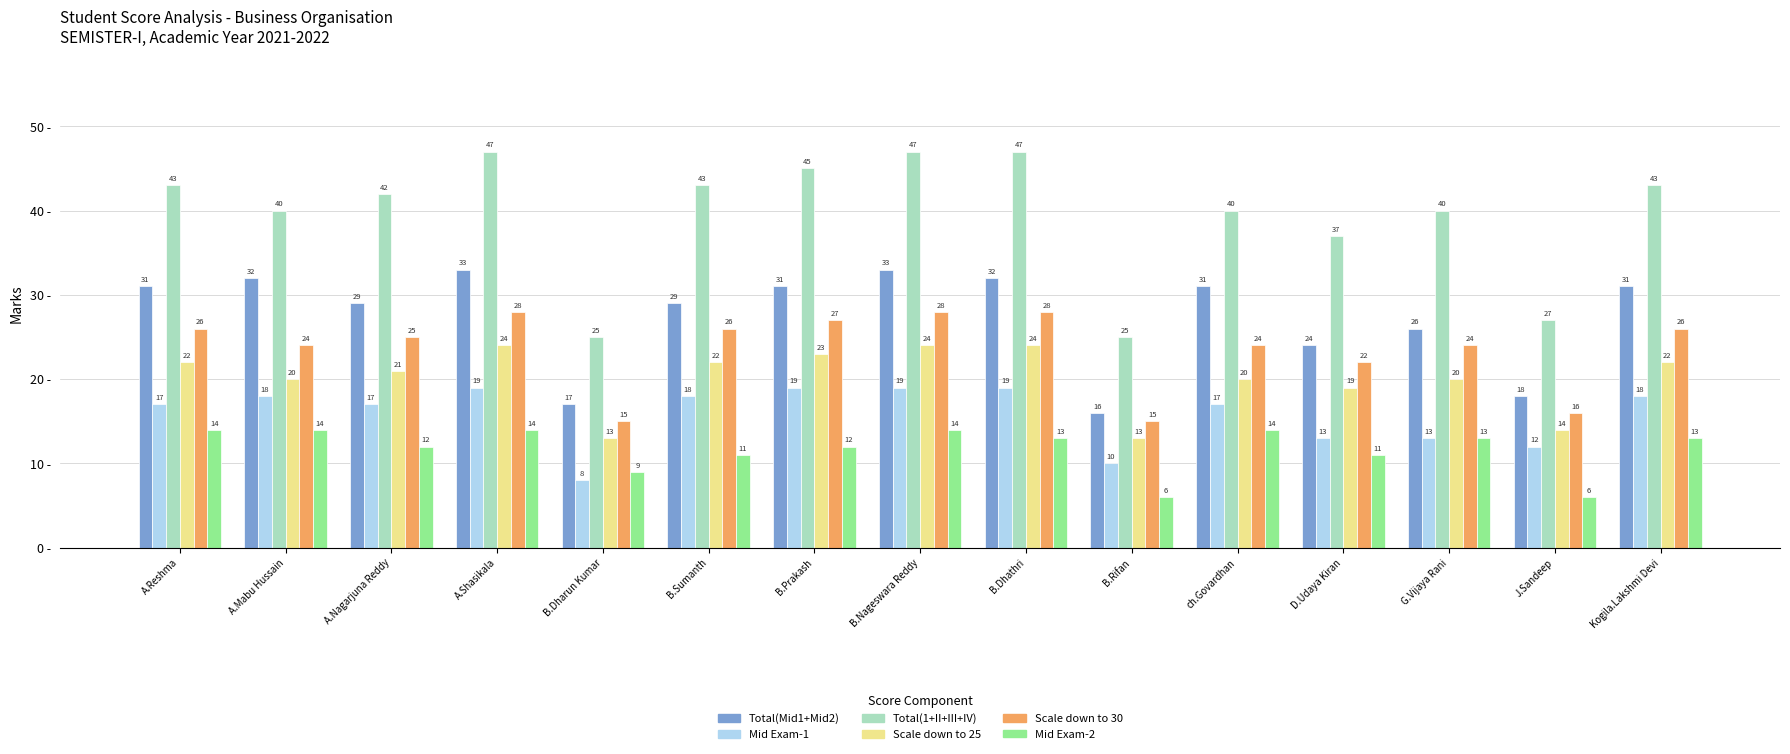

What is the highest value of the Scale down to 30 series?

28